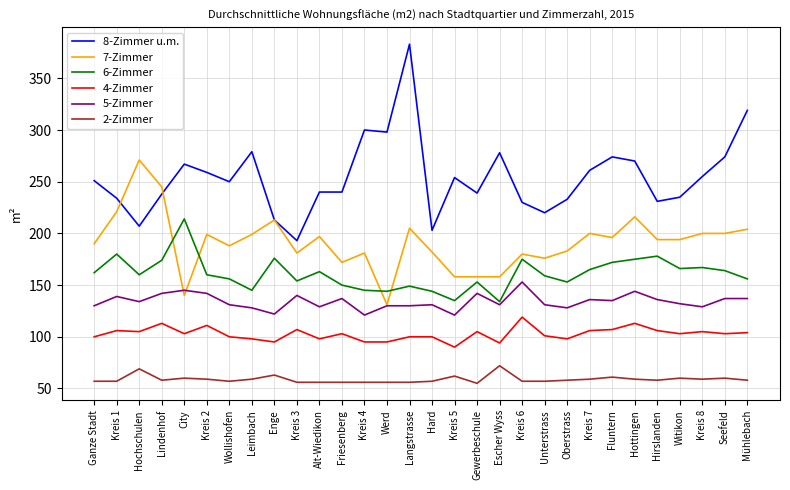

The value of 7-Zimmer at Kreis 3 is 259. True or false?

False